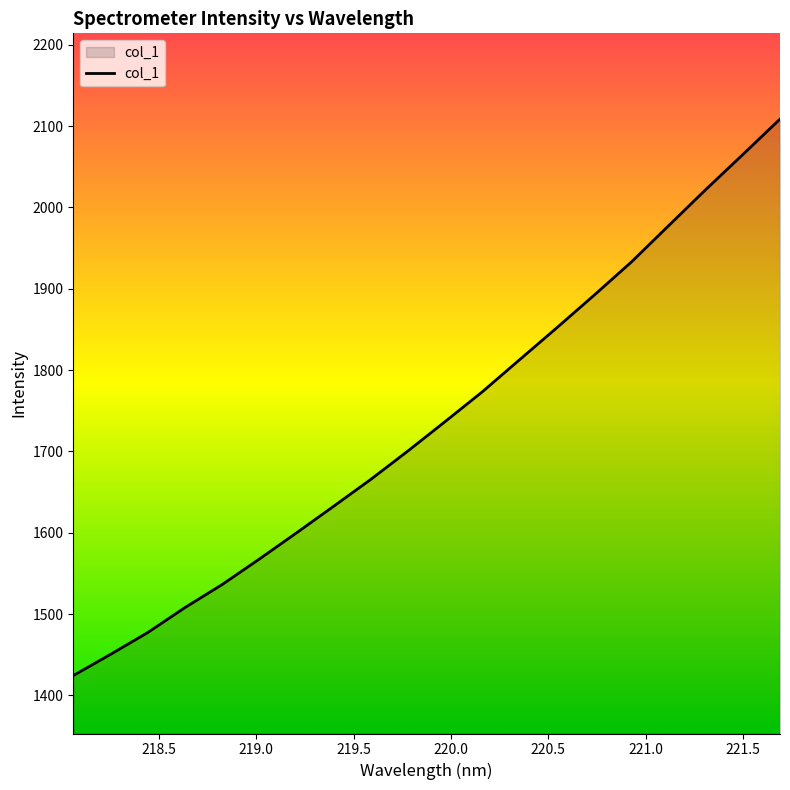

What is the greatest value displayed?

2108.6